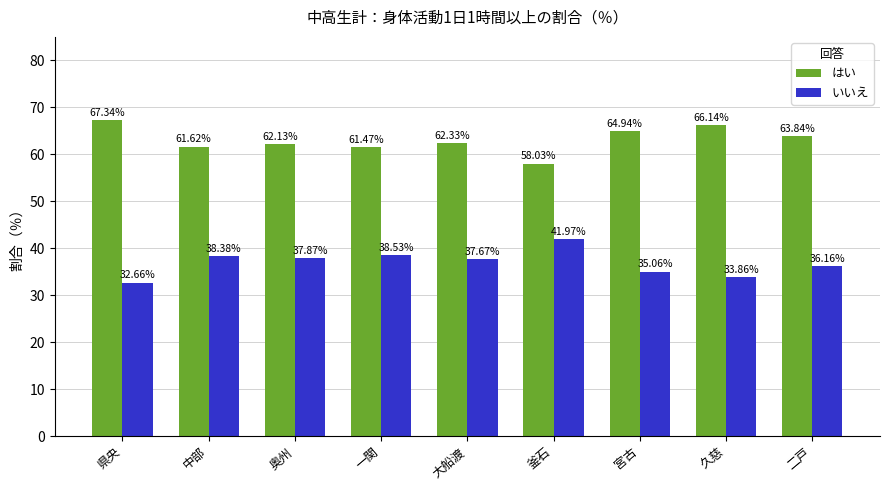

How many values in the はい series exceed 62?

6